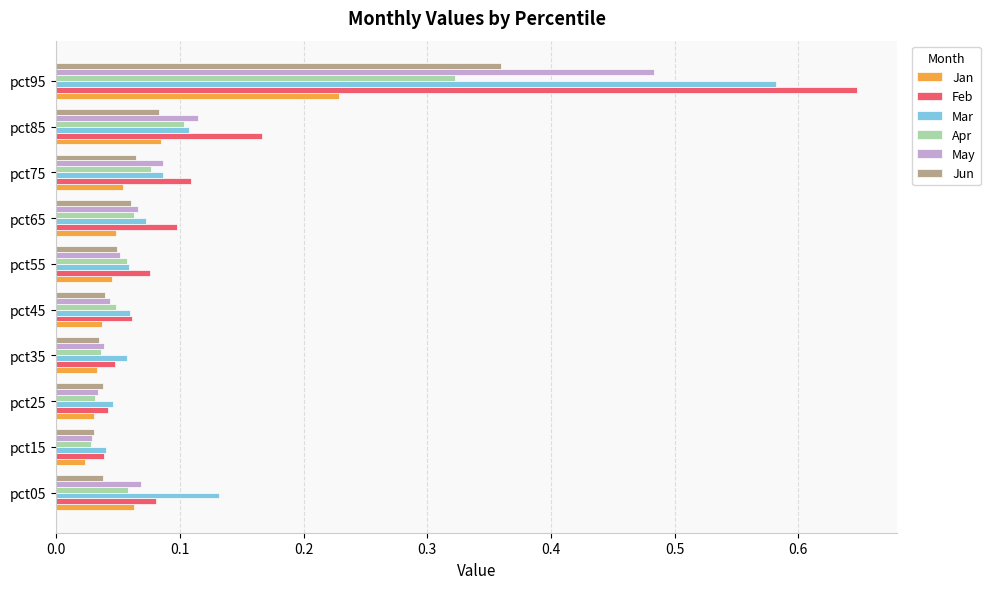

What is the sum of all Feb values?

1.4